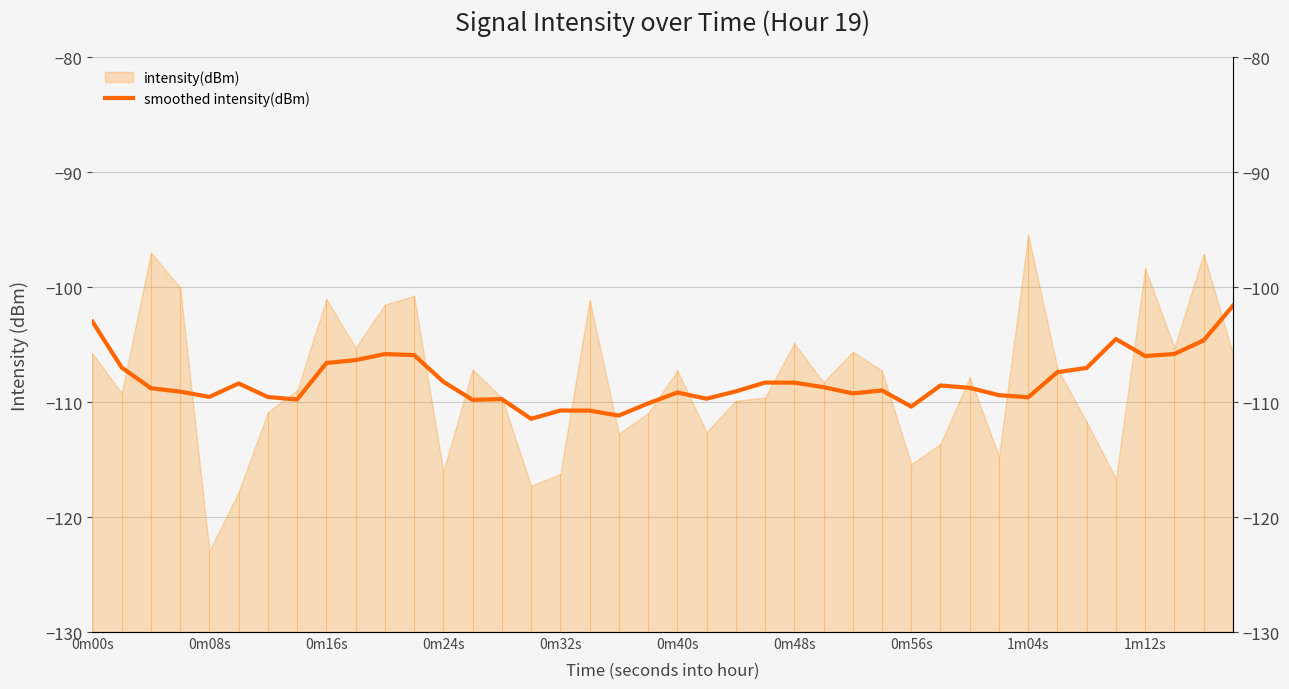

The chart shows a value of -188.9 at 26. True or false?

False